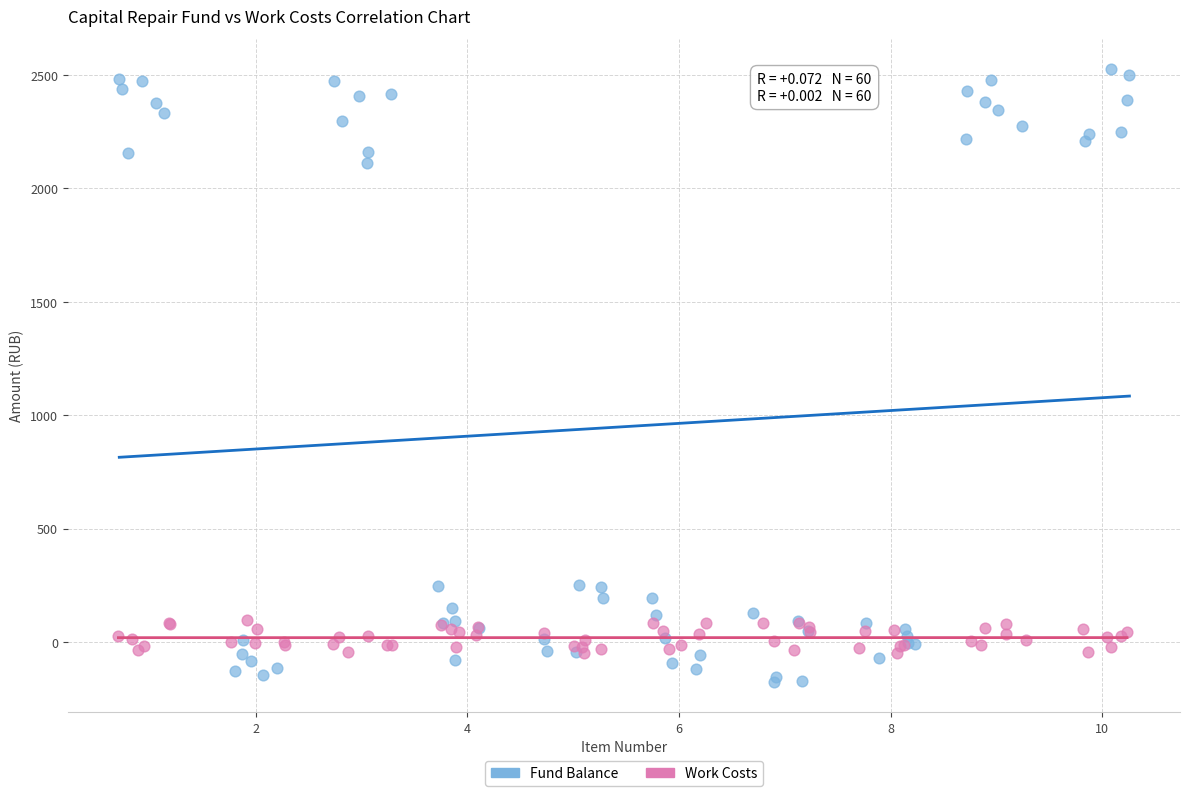

Which series has the largest Y range (max minus min)?

Fund Balance